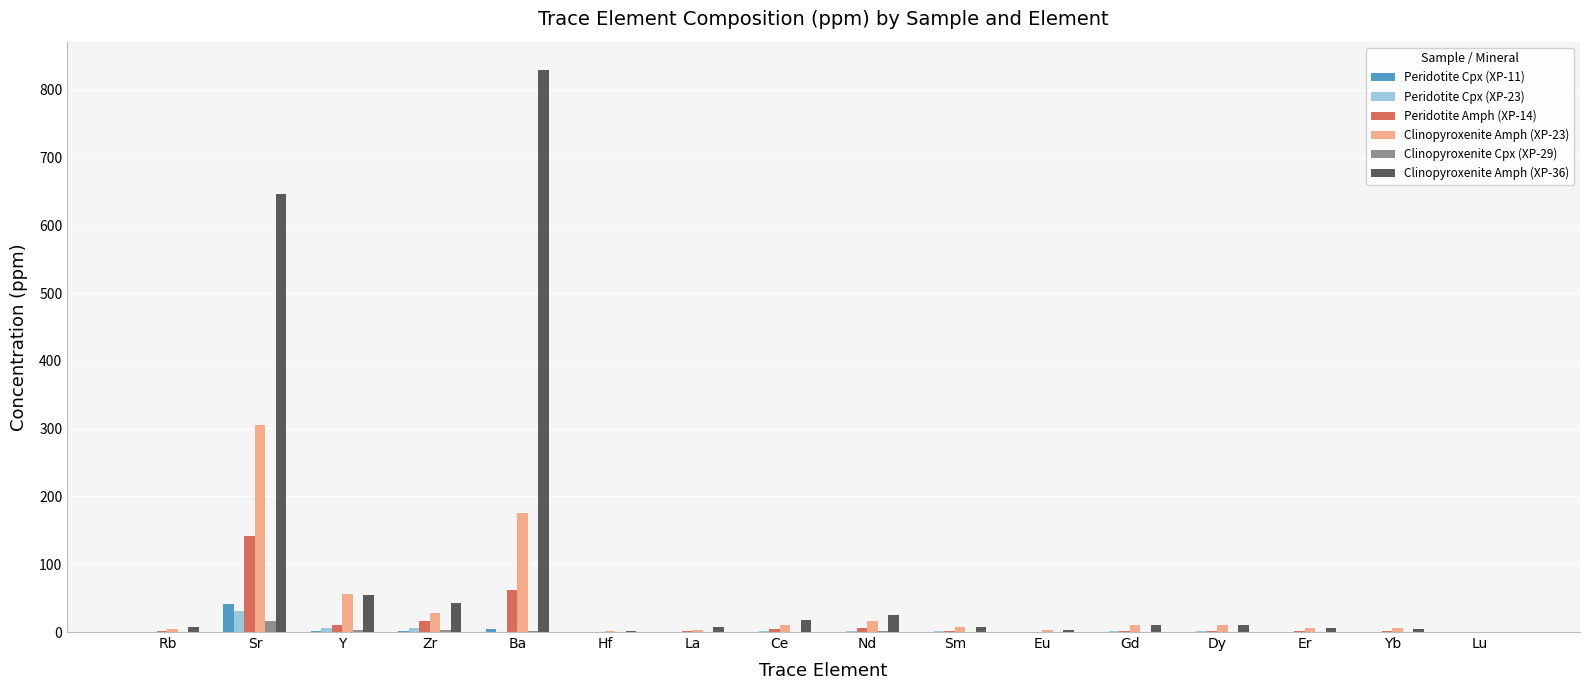

At which label is Clinopyroxenite Amph (XP-36) closest to 415?

Sr